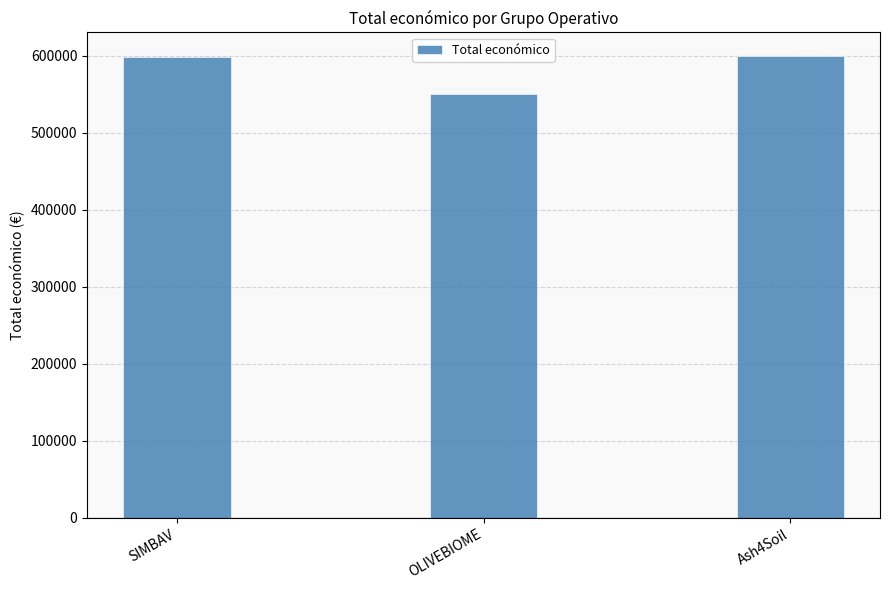

The value at SIMBAV is 597651. True or false?

True